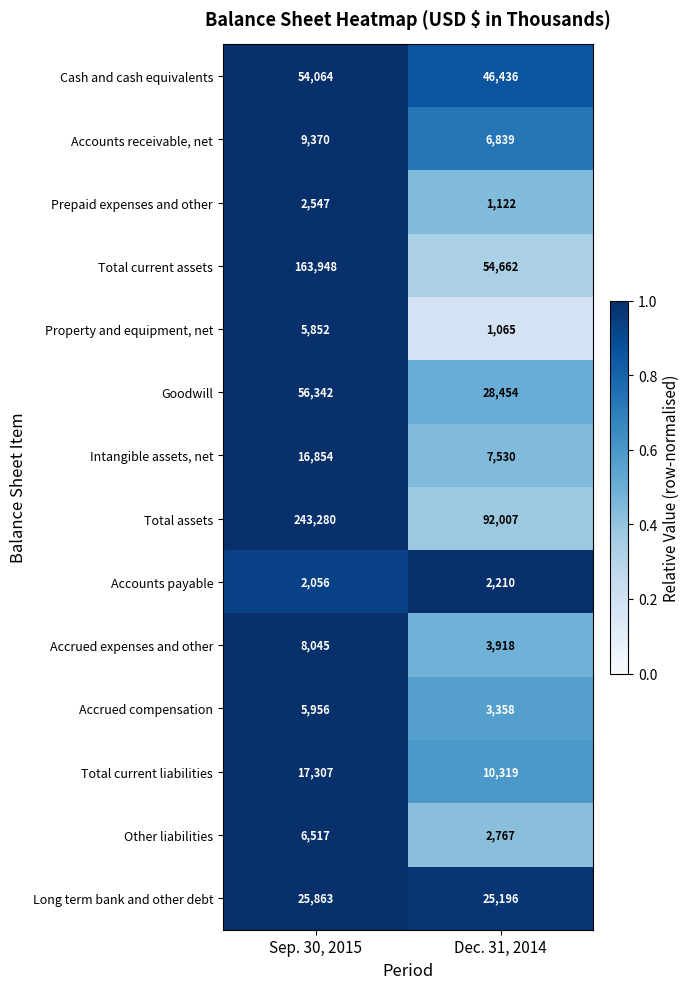

True or false: Accounts payable has a value of 1495 at Dec. 31, 2014.

False